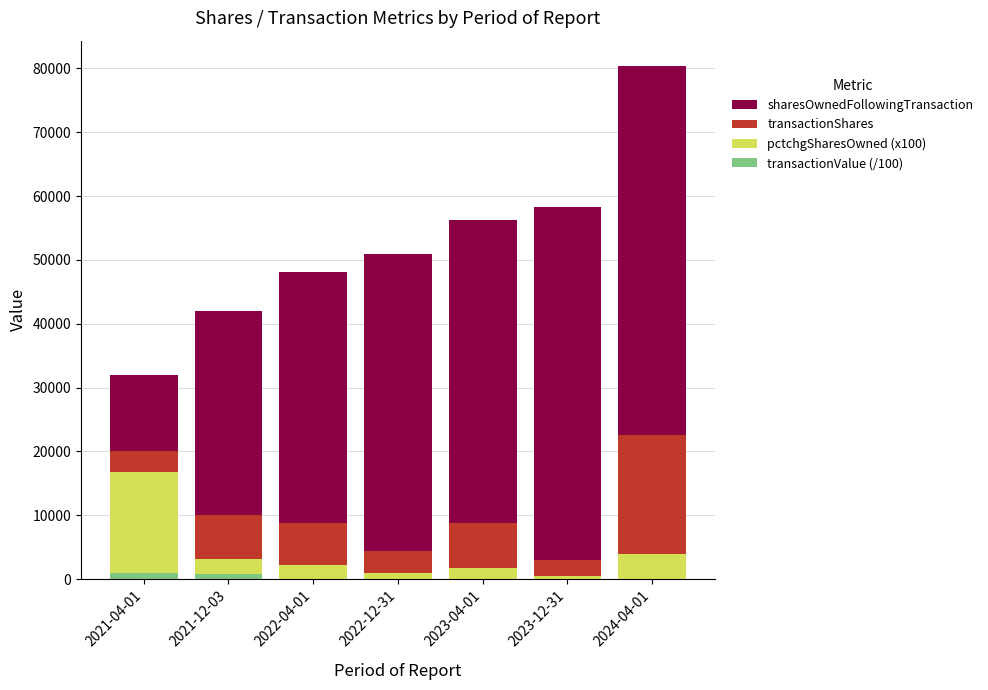

What is the label of the 5th bar from the left?

2023-04-01